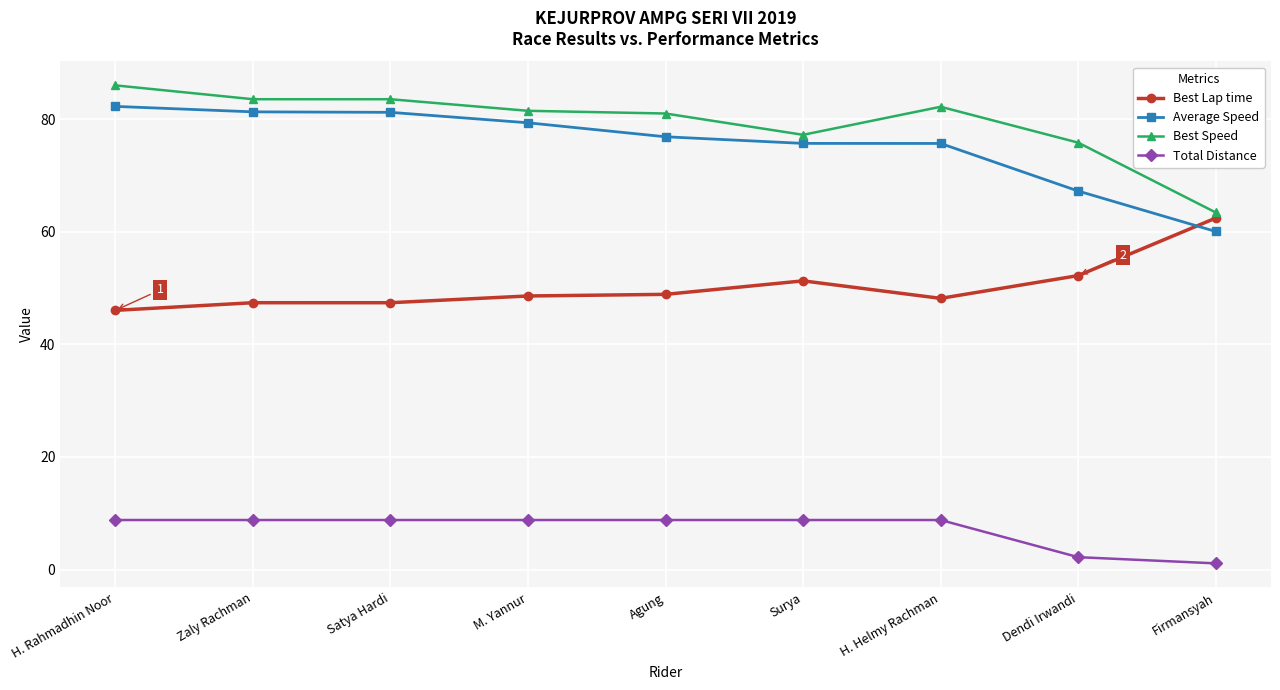

Read the Best Speed value at H. Rahmadhin Noor.

86.0